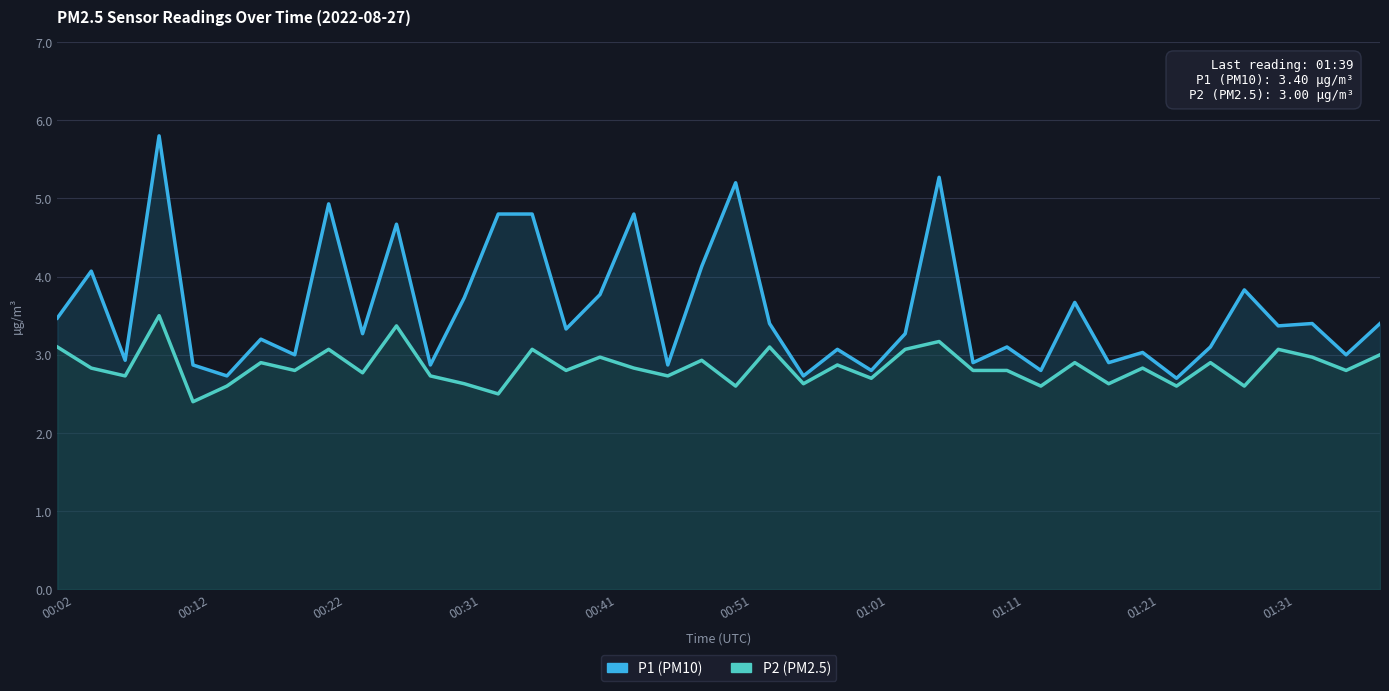

Between 19 and 26, which series saw the biggest shift?

P1